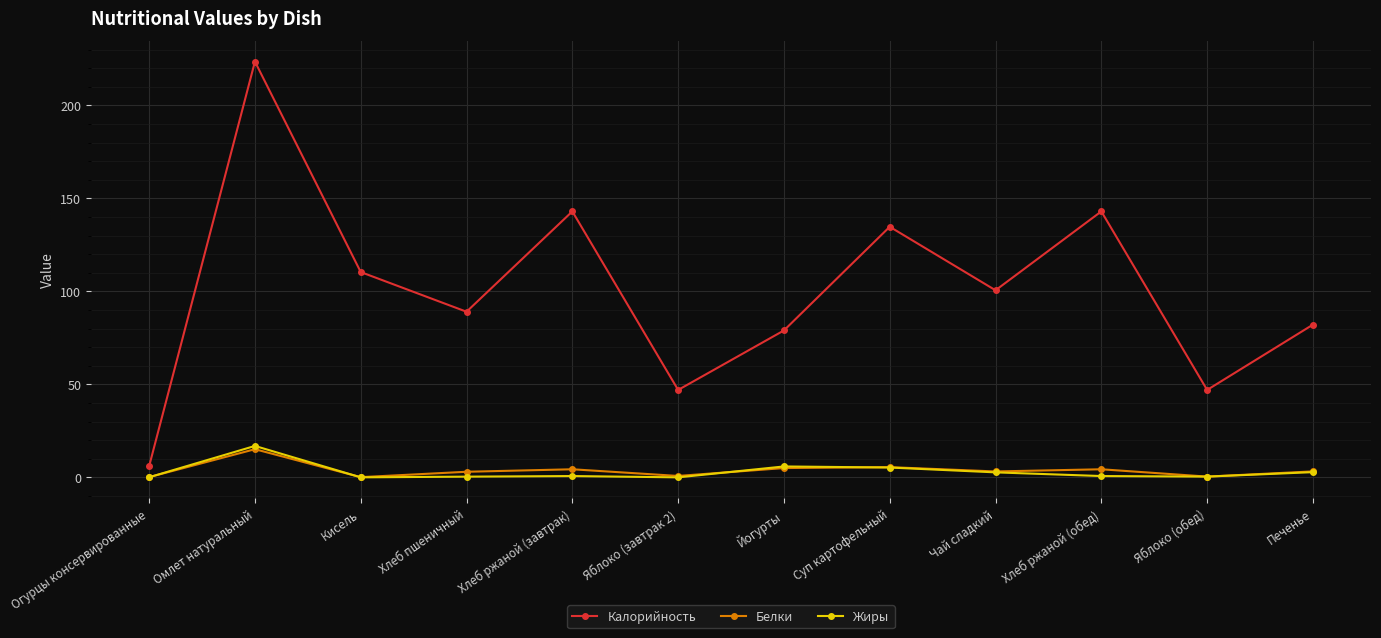

What is the minimum value for Калорийность?

6.0